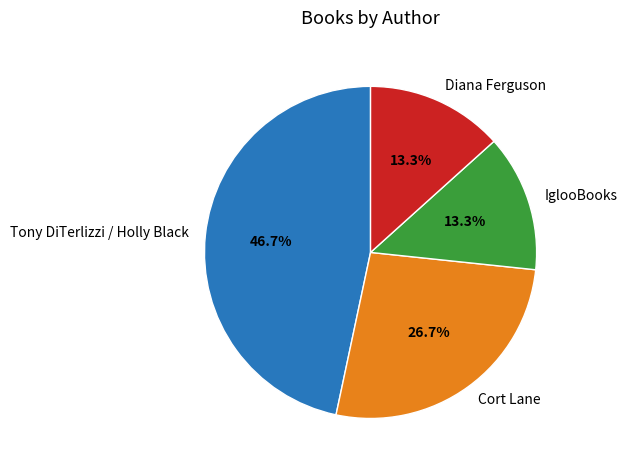

Does any single category account for the majority?

No